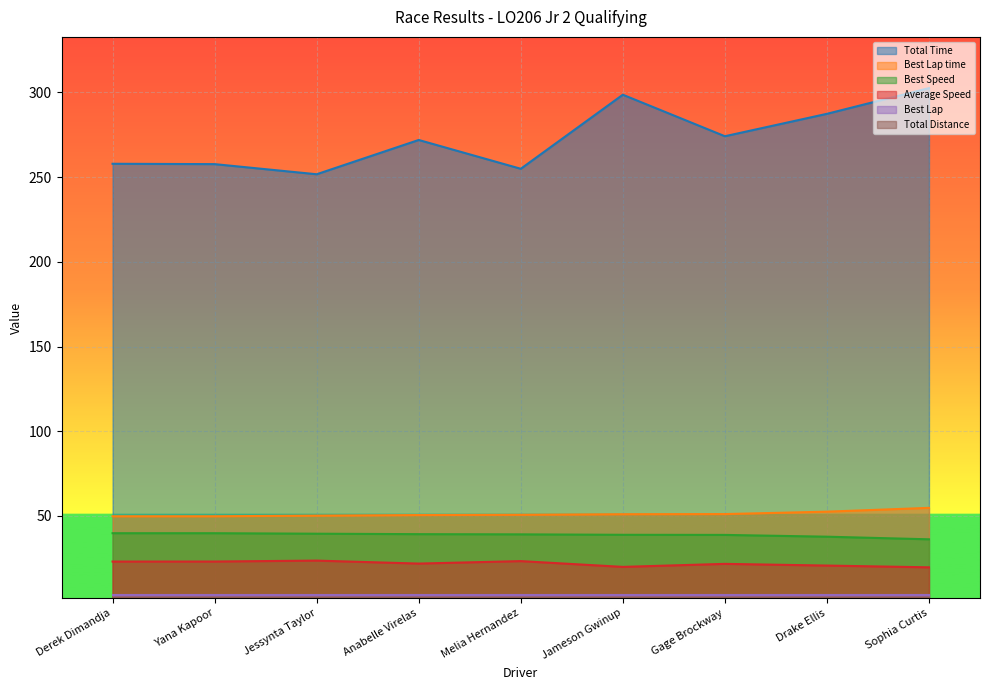

The value of Best Lap time at Drake Ellis is 12.2. True or false?

False